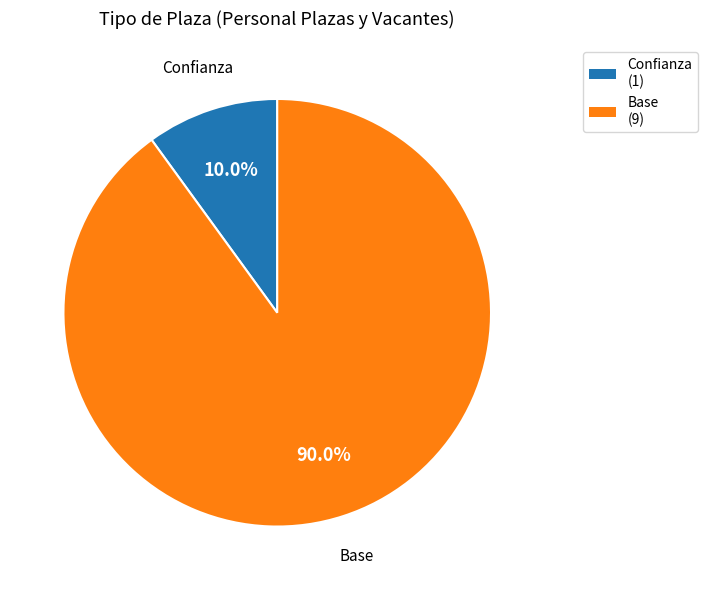

Between Confianza and Base, which is larger?

Base